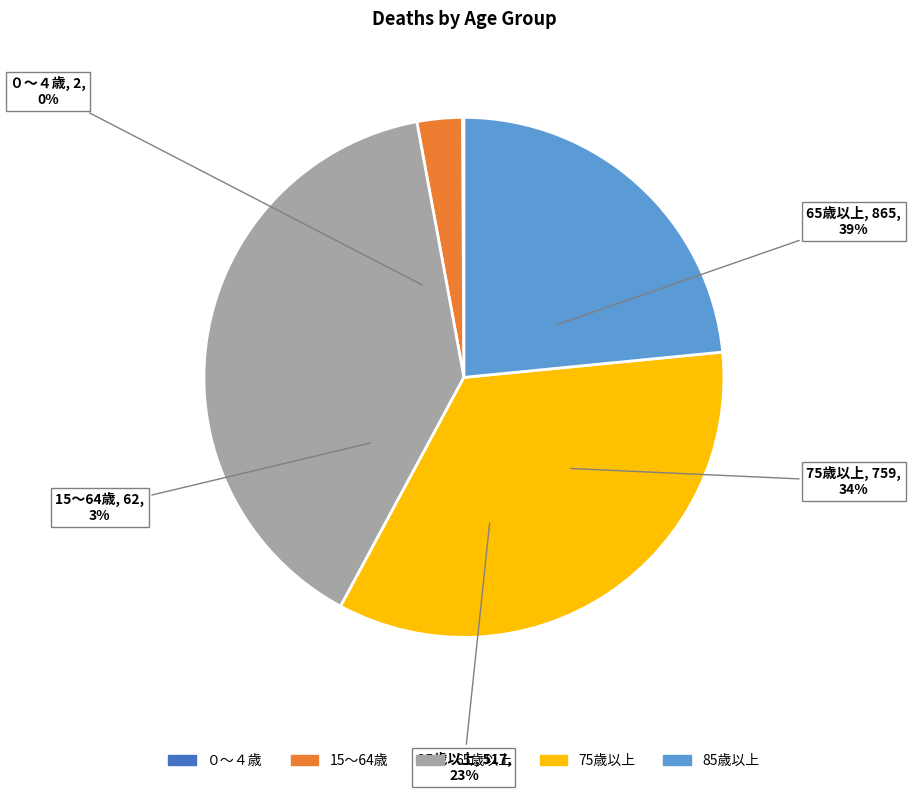

To the nearest percent, what is the combined percentage of ０～４歳 and 15～64歳?

3%